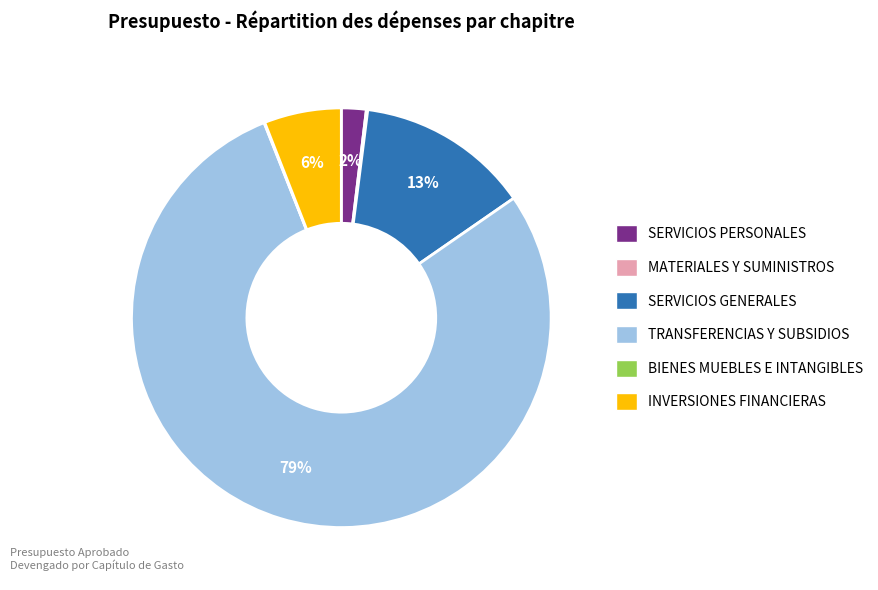

True or false: SERVICIOS GENERALES accounts for 13% of the total.

True